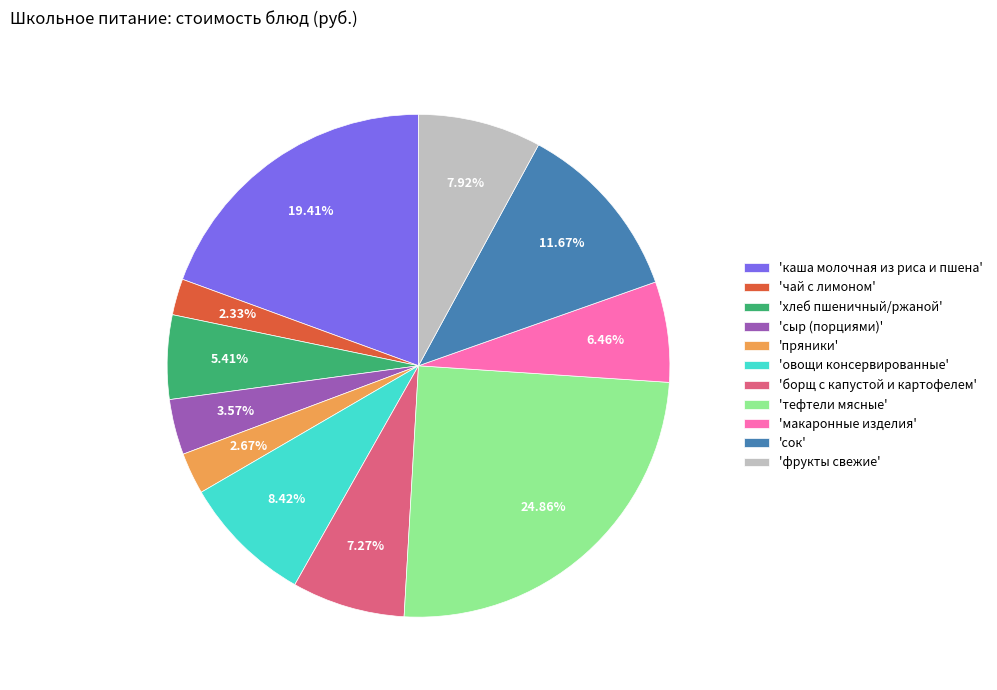

Approximately how many times larger is the value at 'сыр (порциями)' compared to 'хлеб пшеничный/ржаной'?

0.7